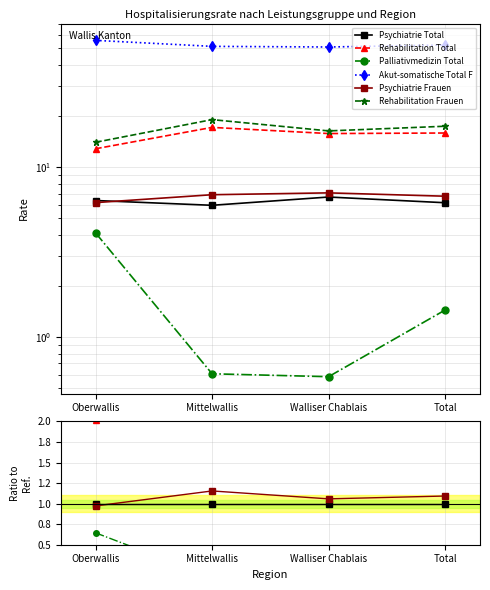

True or false: Akut-somatische Total F has more than 0 points higher than both neighbors.

False